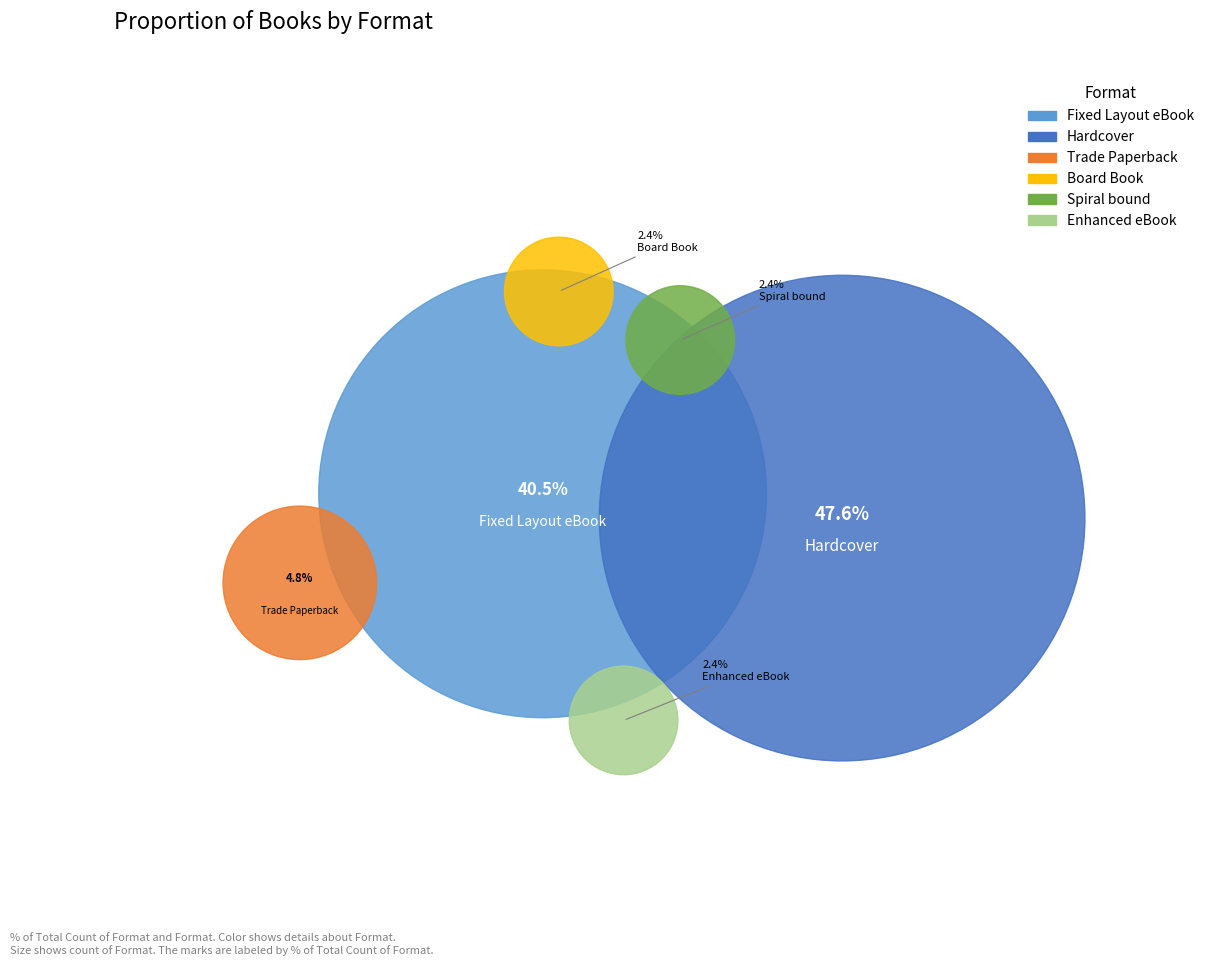

How many slices are in this pie chart?

6